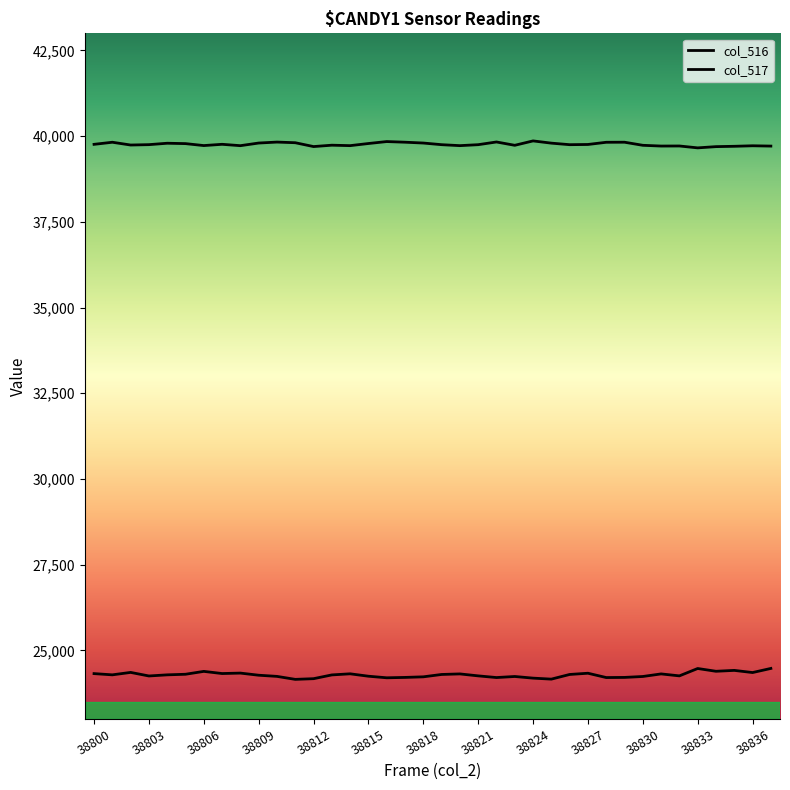

Reading left to right, what are all the values shown in this chart?

col_516: 24323	24287	24358	24254	24287	24304	24388	24325	24338	24276	24242	24155	24175	24285	24317	24247	24201	24212	24229	24298	24314	24257	24208	24239	24191	24162	24298	24334	24208	24212	24239	24314	24257	24472	24391	24417	24354	24474
col_517: 39762	39823	39742	39753	39794	39783	39726	39763	39723	39800	39828	39809	39697	39737	39724	39786	39843	39824	39800	39752	39724	39752	39831	39734	39862	39797	39752	39758	39822	39824	39734	39712	39714	39659	39695	39705	39720	39711